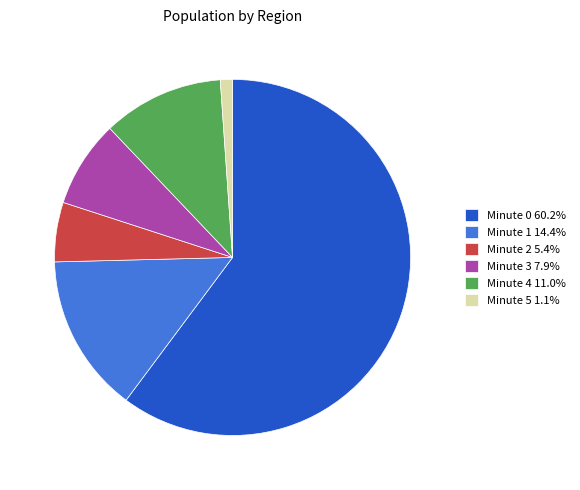

The Minute 2 slice represents 1% of the pie. True or false?

False